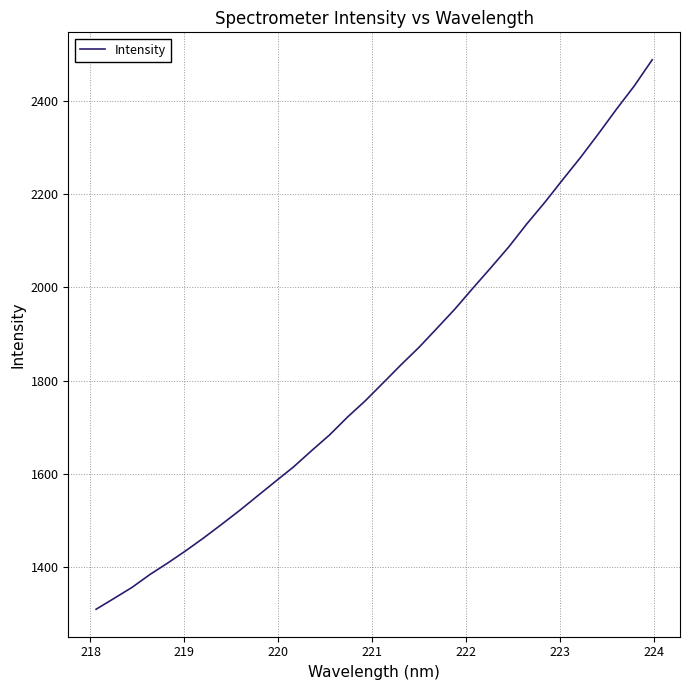

True or false: there are more than 0 points higher than both neighbors.

False